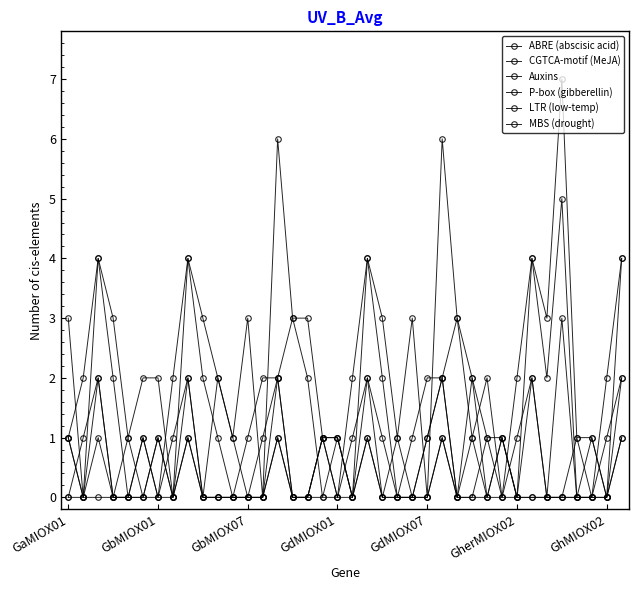

Count the number of data series in this chart.

6